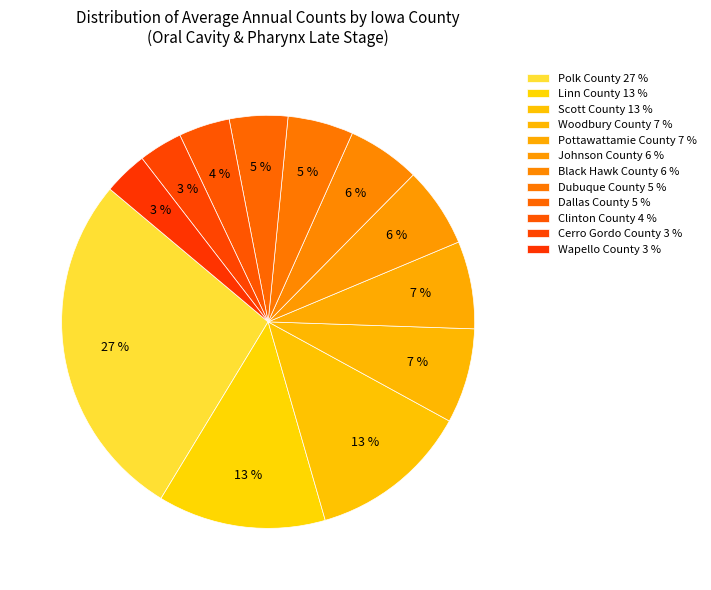

To the nearest percent, what portion does Dallas County represent?

5%